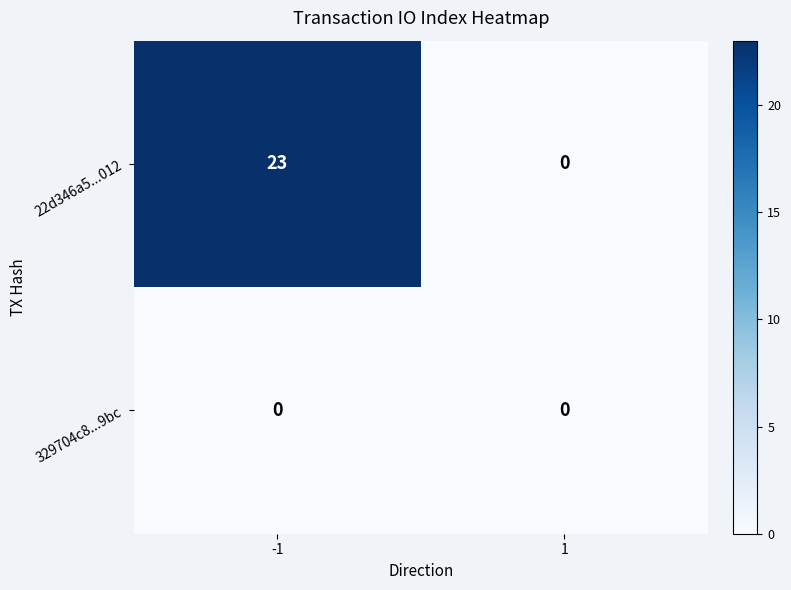

Which series changed the most between -1 and 1?

22d346a5...012